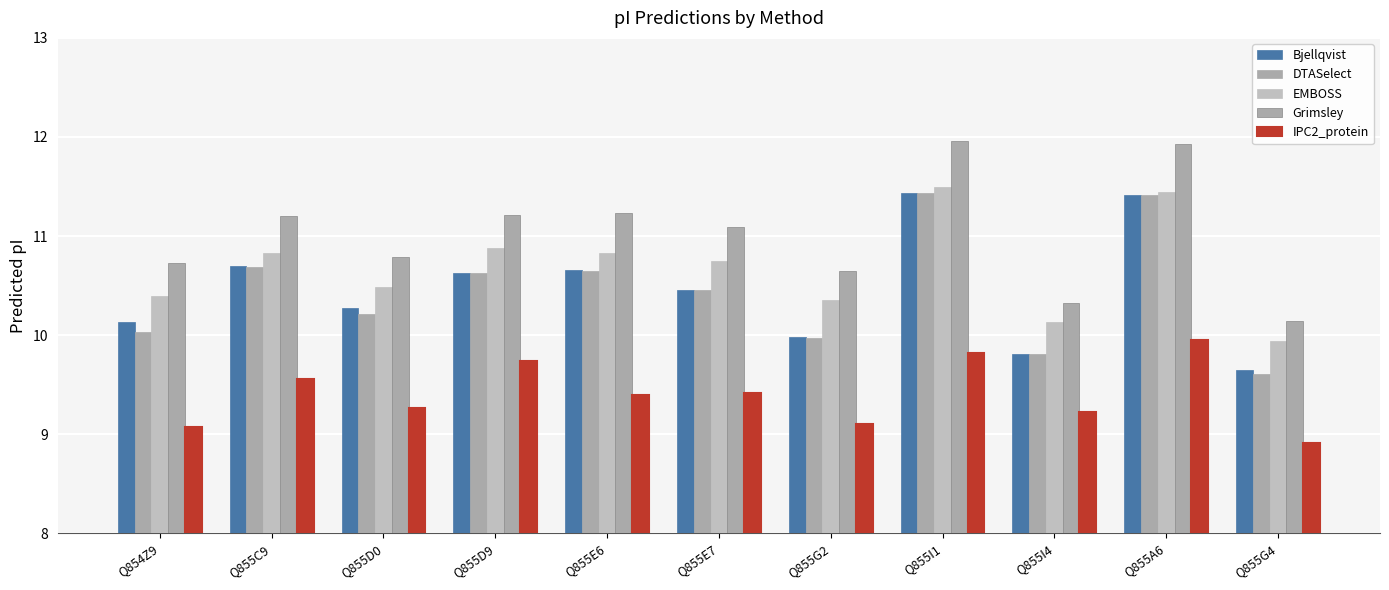

How many values in the Grimsley series exceed 11?

6